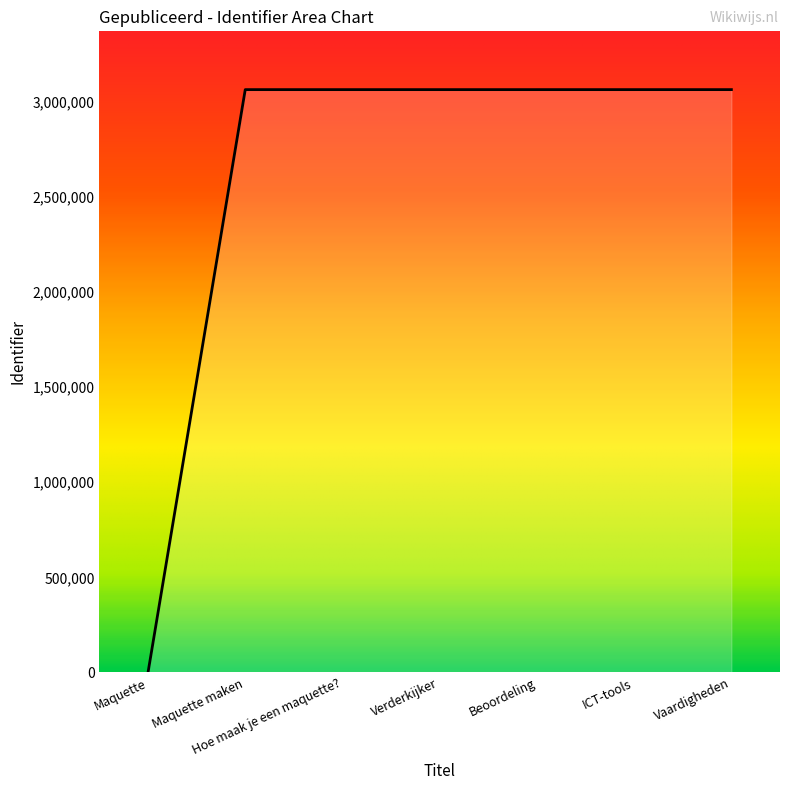

What is the sum of the values at Maquette maken and Maquette?

3063430